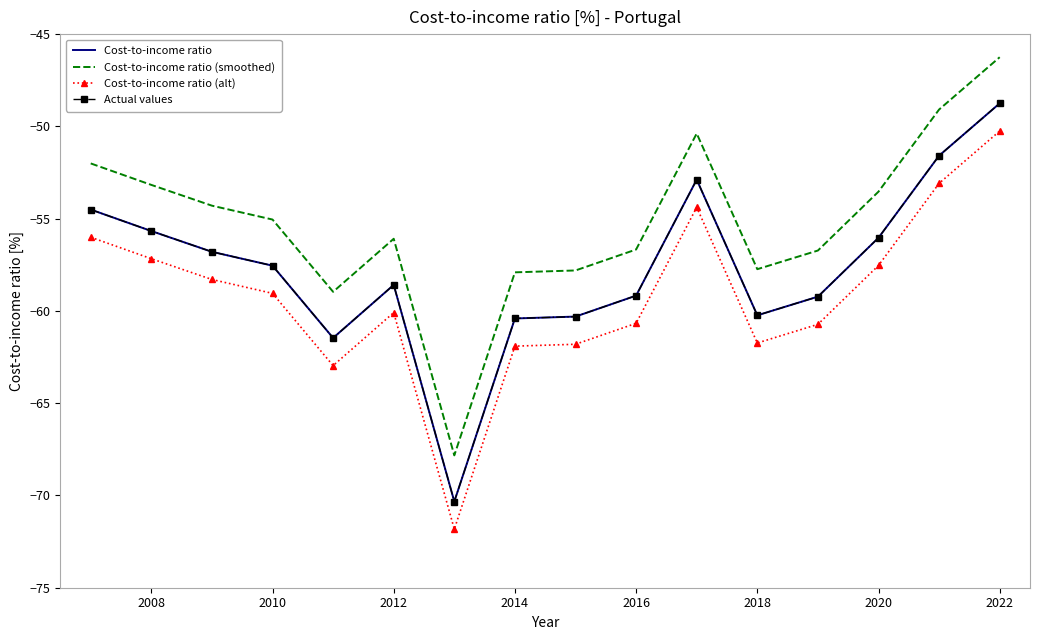

What are all the series names shown in the legend?

Cost-to-income ratio, Cost-to-income ratio (smoothed), Cost-to-income ratio (alt), Actual values